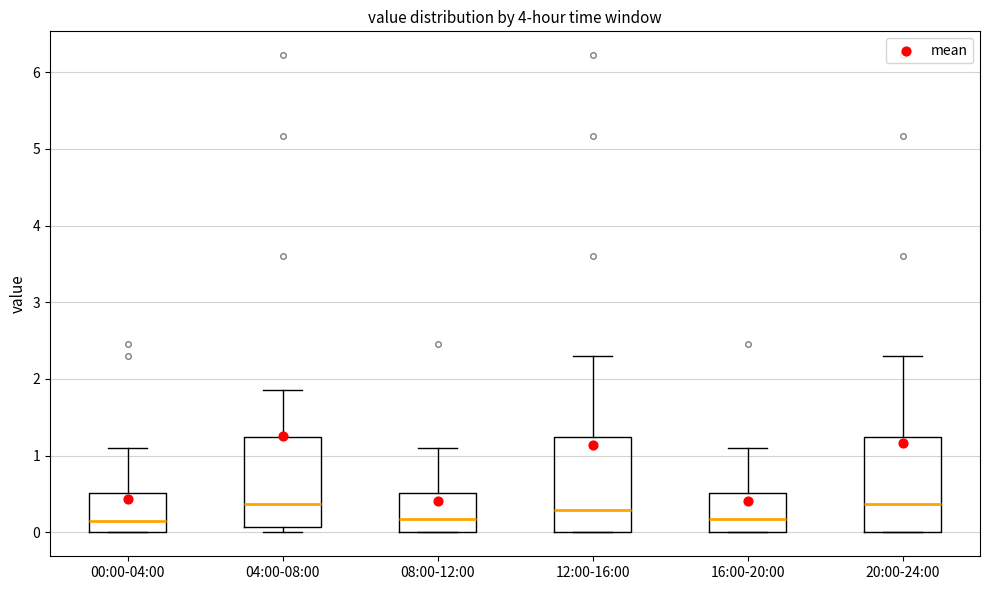

Reading left to right, transcribe this box plot: for each box, give where its median line is, the range the box spans, and where its two whiskers end, as read against the y-axis. The values are not printed on the chart, so give them approximately, as read against the axis.

00:00-04:00: median 0.2, box 0.0 to 0.5, whiskers 0.0 to 1.1
04:00-08:00: median 0.4, box 0.1 to 1.3, whiskers 0.0 to 1.9
08:00-12:00: median 0.2, box 0.0 to 0.5, whiskers 0.0 to 1.1
12:00-16:00: median 0.3, box 0.0 to 1.3, whiskers 0.0 to 2.3
16:00-20:00: median 0.2, box 0.0 to 0.5, whiskers 0.0 to 1.1
20:00-24:00: median 0.4, box 0.0 to 1.3, whiskers 0.0 to 2.3